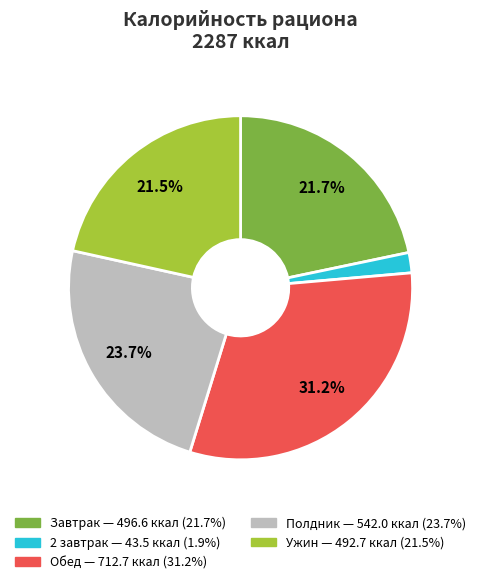

Does any single category account for the majority?

No